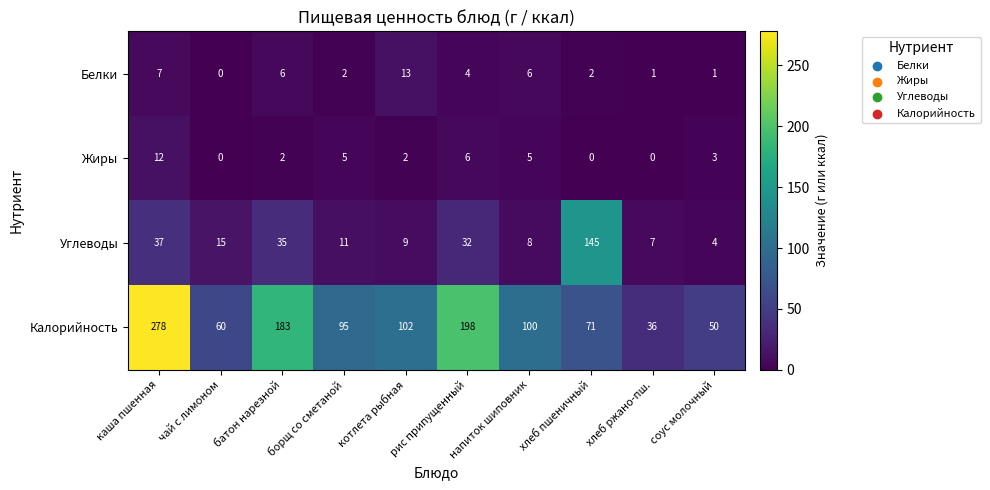

Rank the series by their maximum value, from highest to lowest.

Калорийность, Углеводы, Белки, Жиры